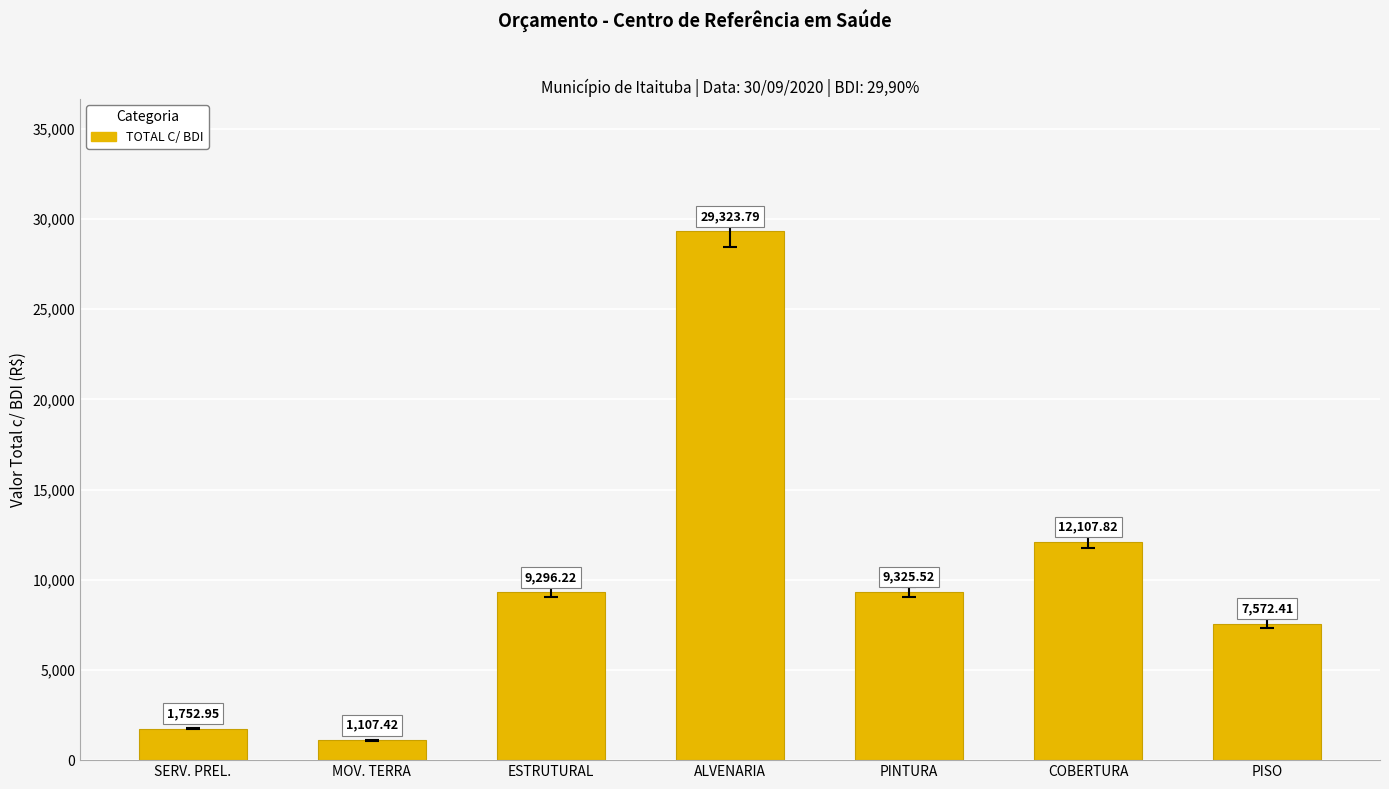

Reading left to right, transcribe all the data shown in this chart.

SERV. PREL.=1753.0	MOV. TERRA=1107.4	ESTRUTURAL=9296.2	ALVENARIA=29323.8	PINTURA=9325.5	COBERTURA=12107.8	PISO=7572.4